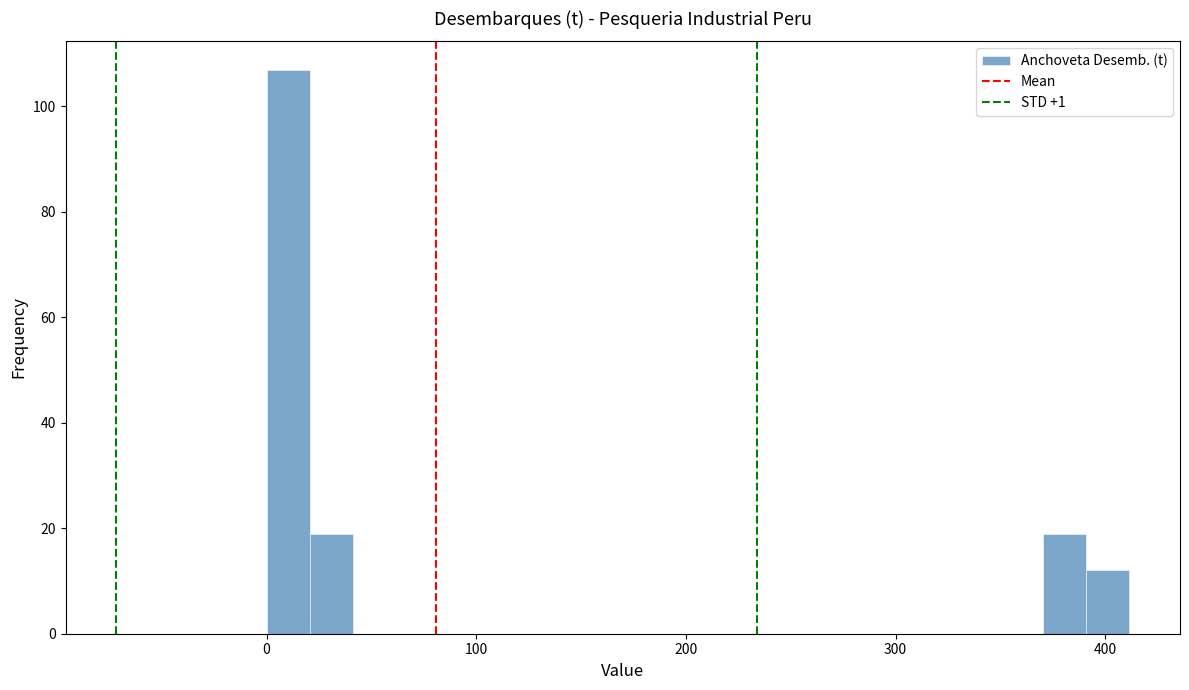

Read against the x-axis, roughly where is the centre of the tallest bar?

10